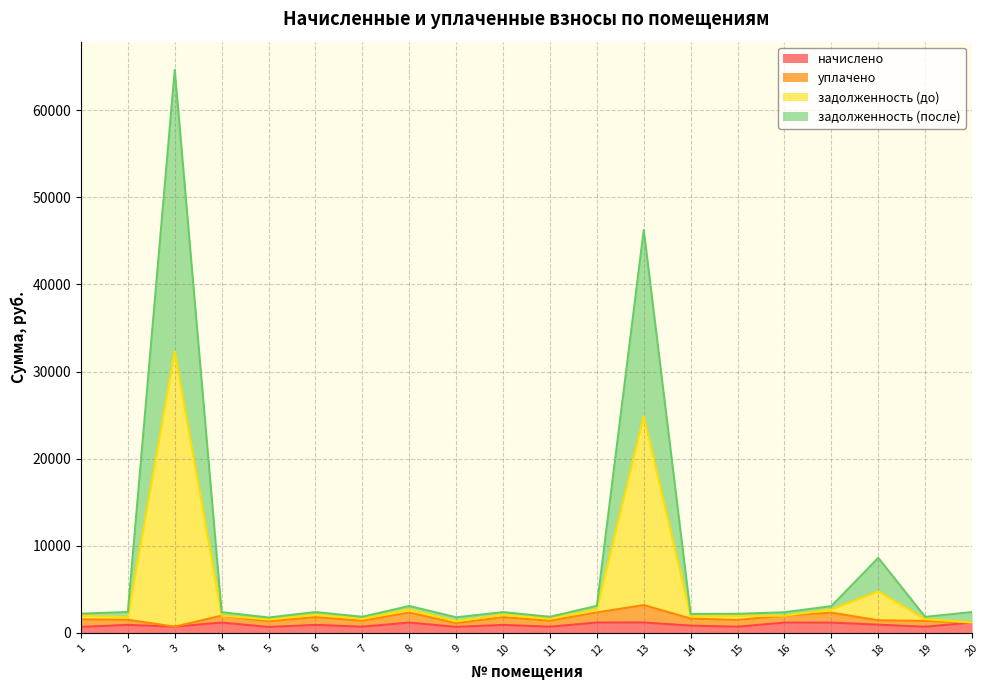

At which category is the sum across all series the highest?

3